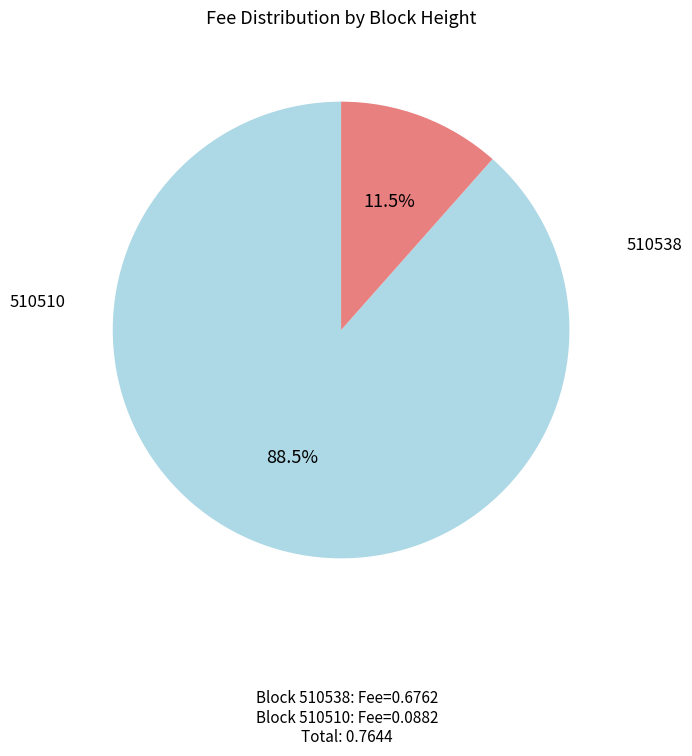

What is the change in value from 510538 to 510510?

-0.6